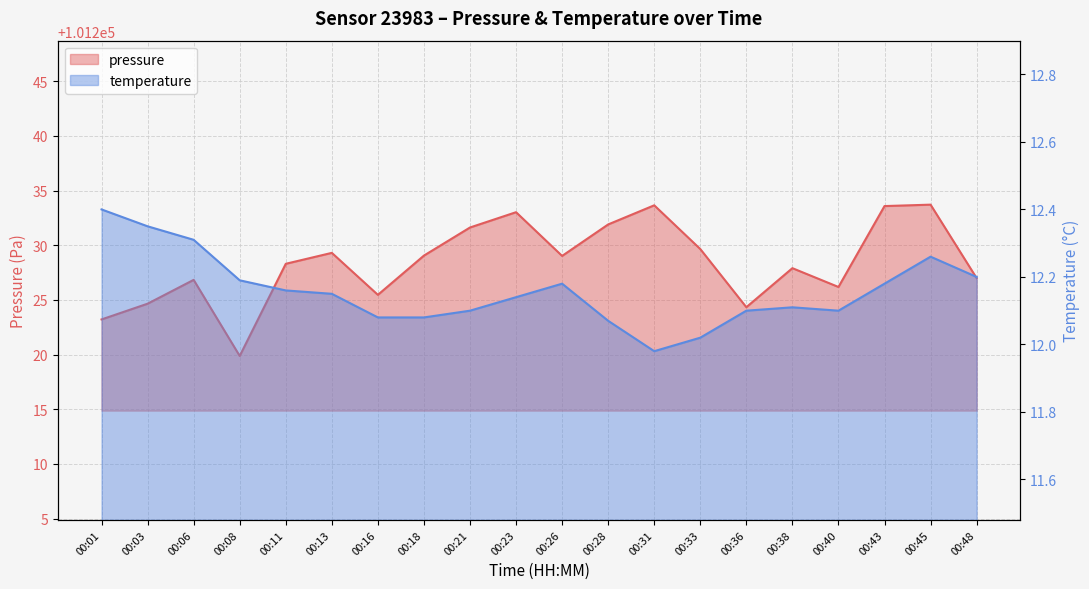

True or false: temperature has a value of 17.0 at 00:31.

False